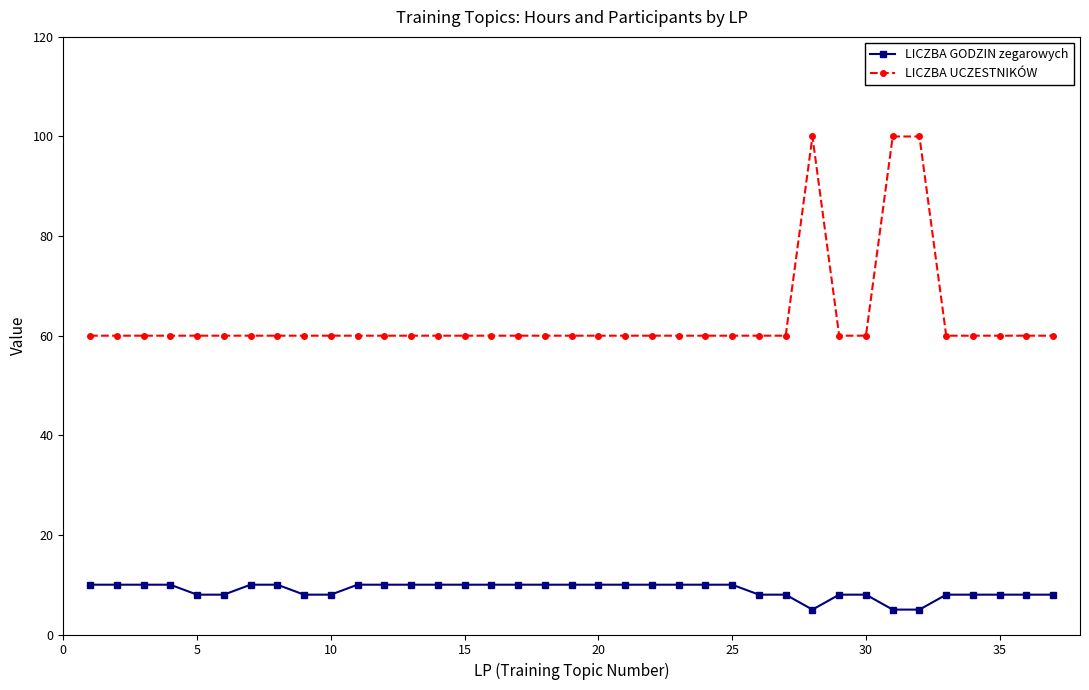

List the series in order of their overall mean, highest first.

LICZBA UCZESTNIKÓW, LICZBA GODZIN zegarowych